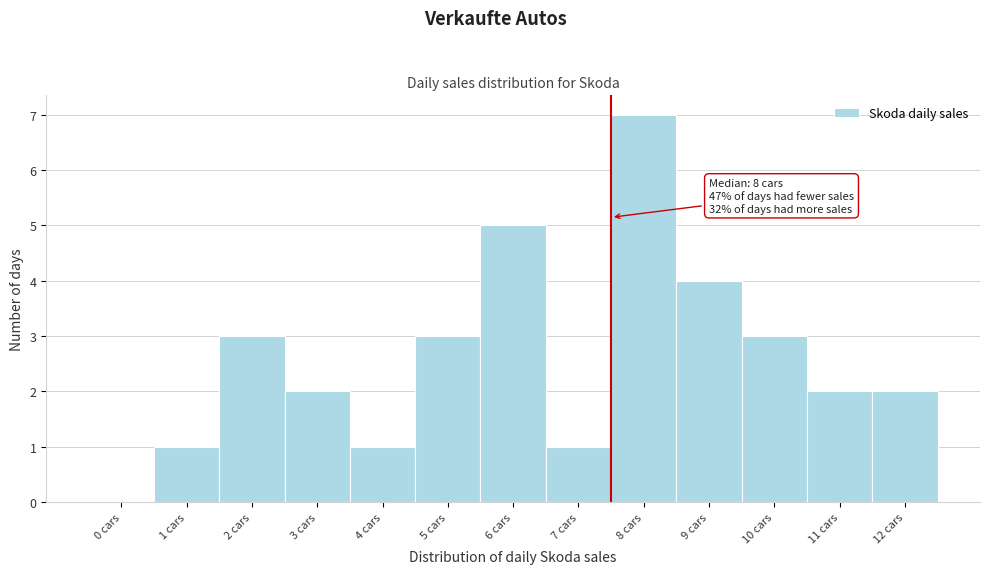

Reading left to right, transcribe all the data shown in this chart.

0 cars=0	1 cars=1	2 cars=3	3 cars=2	4 cars=1	5 cars=3	6 cars=5	7 cars=1	8 cars=7	9 cars=4	10 cars=3	11 cars=2	12 cars=2